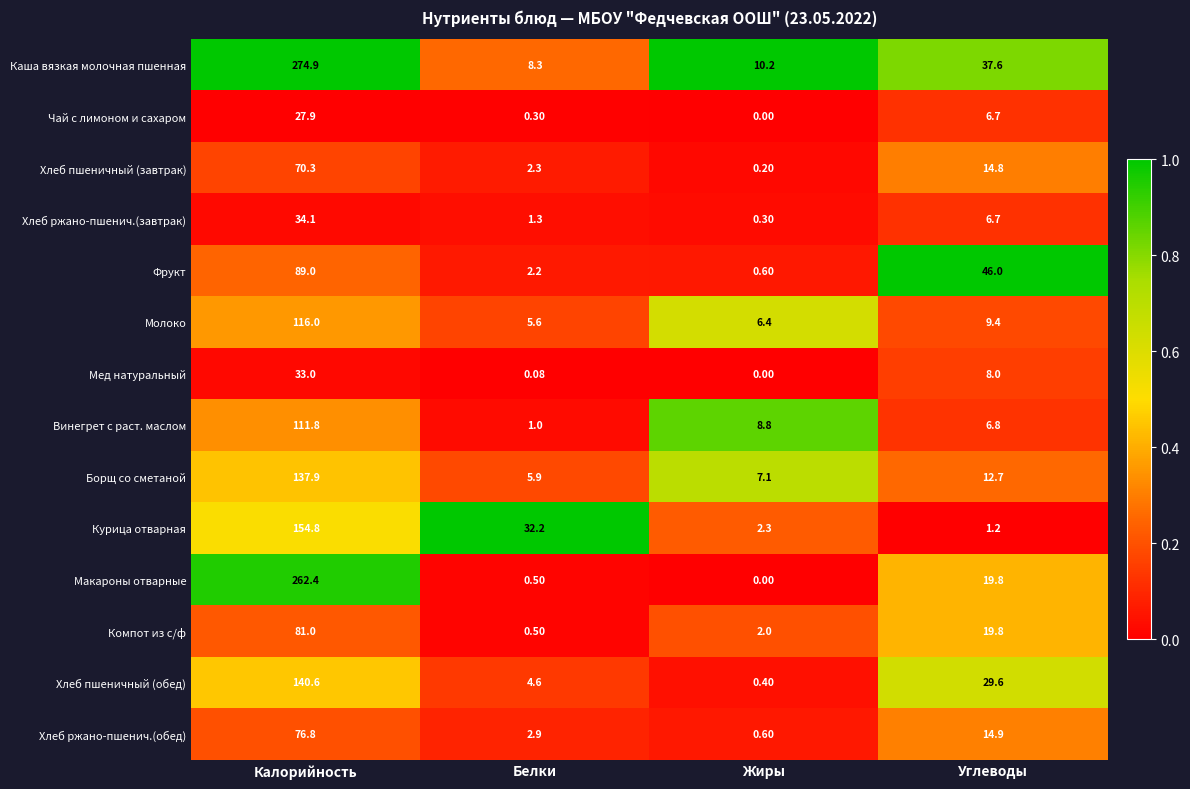

Where is Мед натуральный nearest to the value 16?

Углеводы